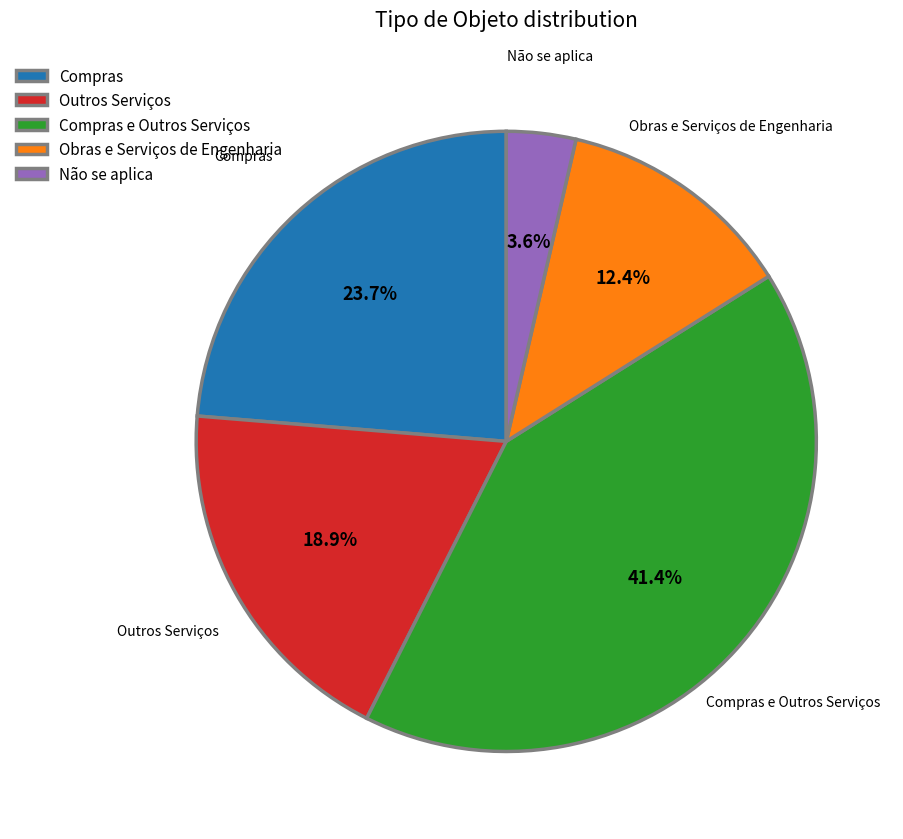

Does Não se aplica account for over 50% of the chart?

No